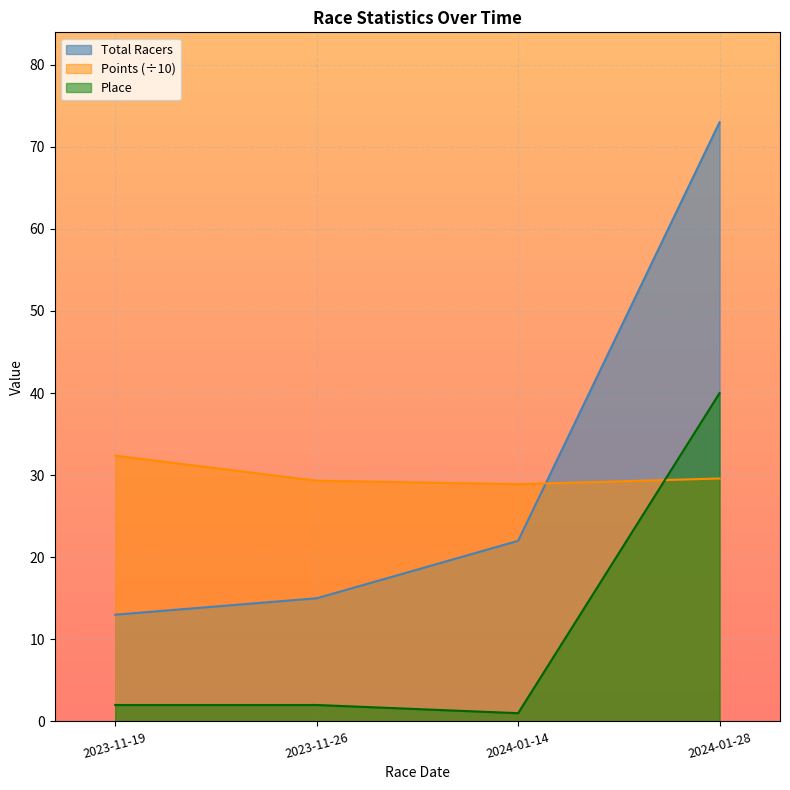

What position from the right is 2024-01-28?

1